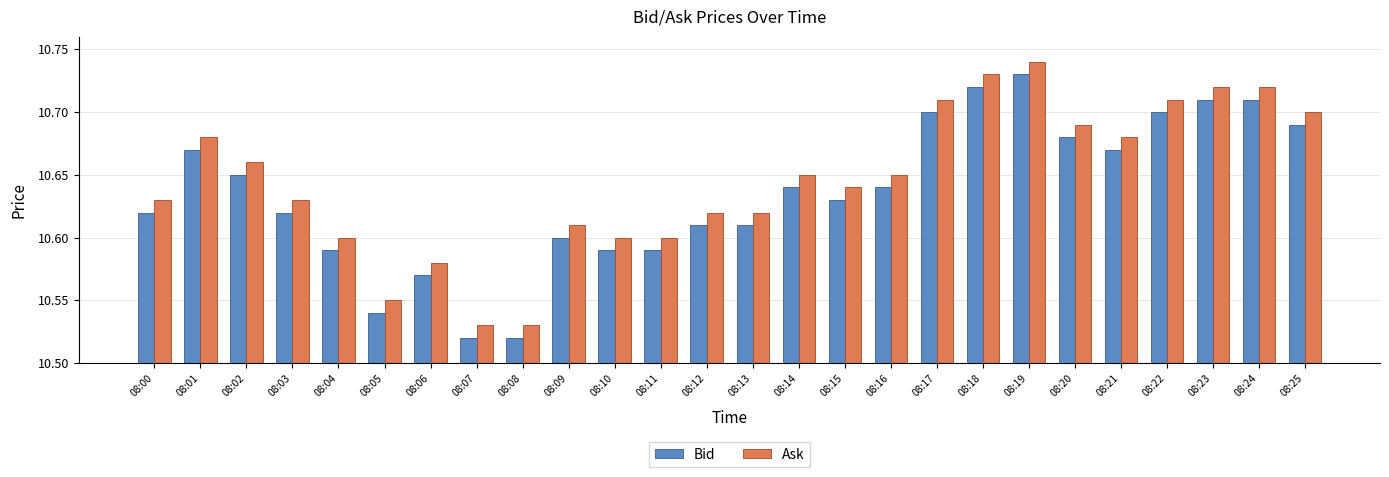

True or false: Ask has a value of 17.9 at 08:23.

False